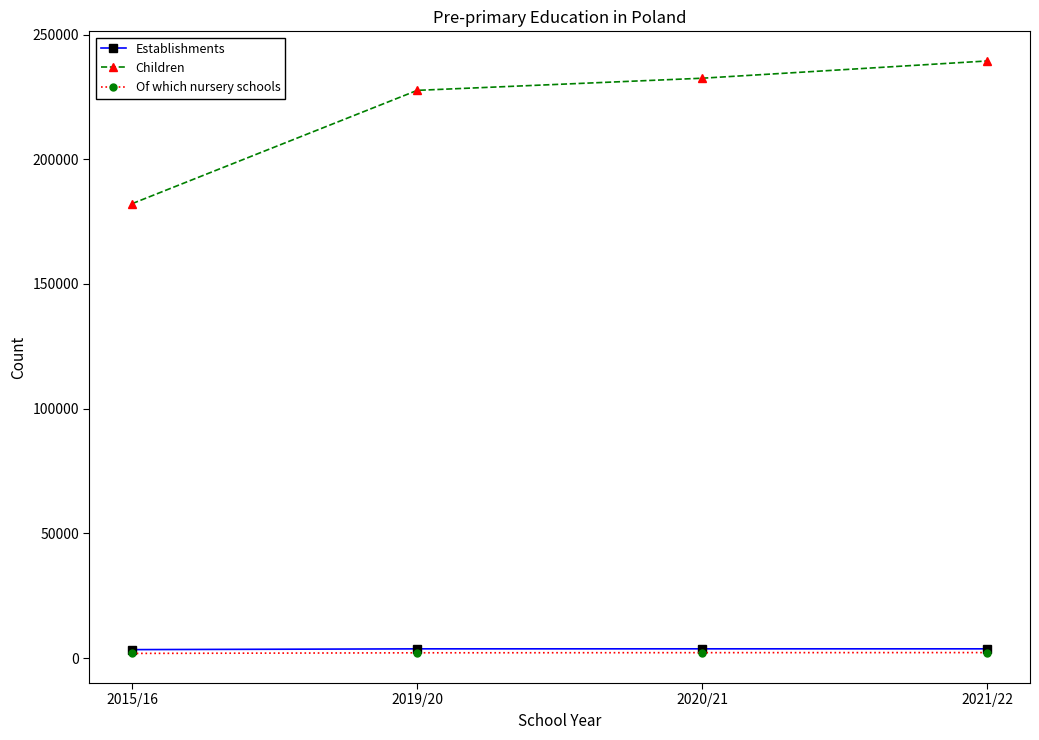

True or false: Establishments has more than 1 interior local peaks.

False